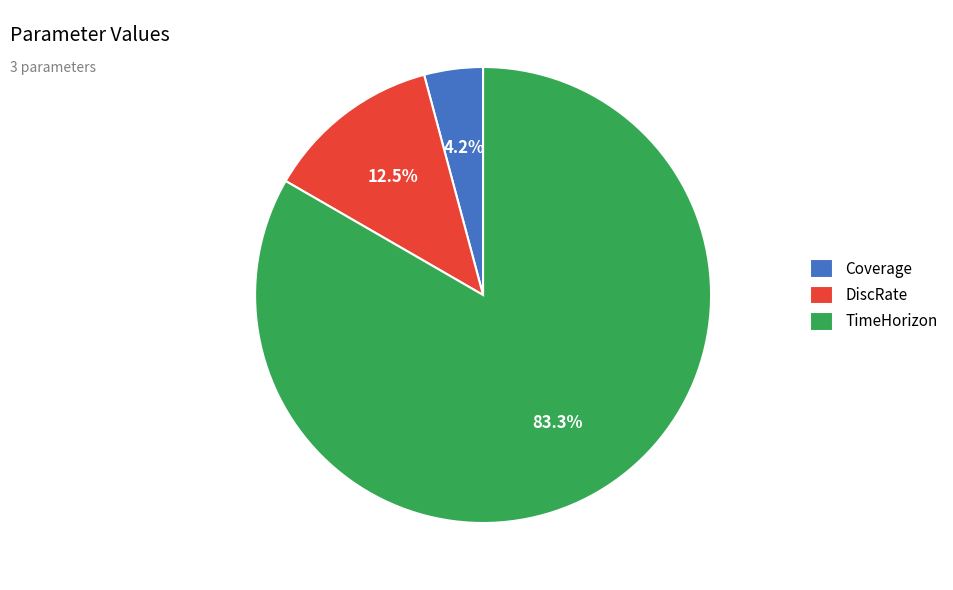

Between DiscRate and Coverage, which is larger?

DiscRate